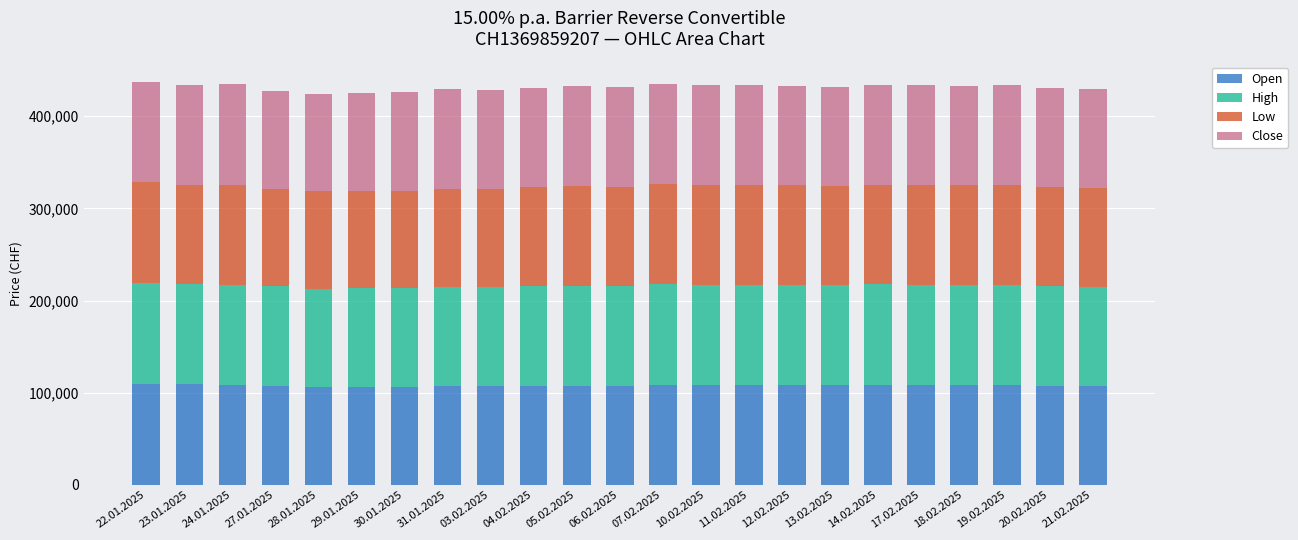

What is the average value of the Open series?

107892